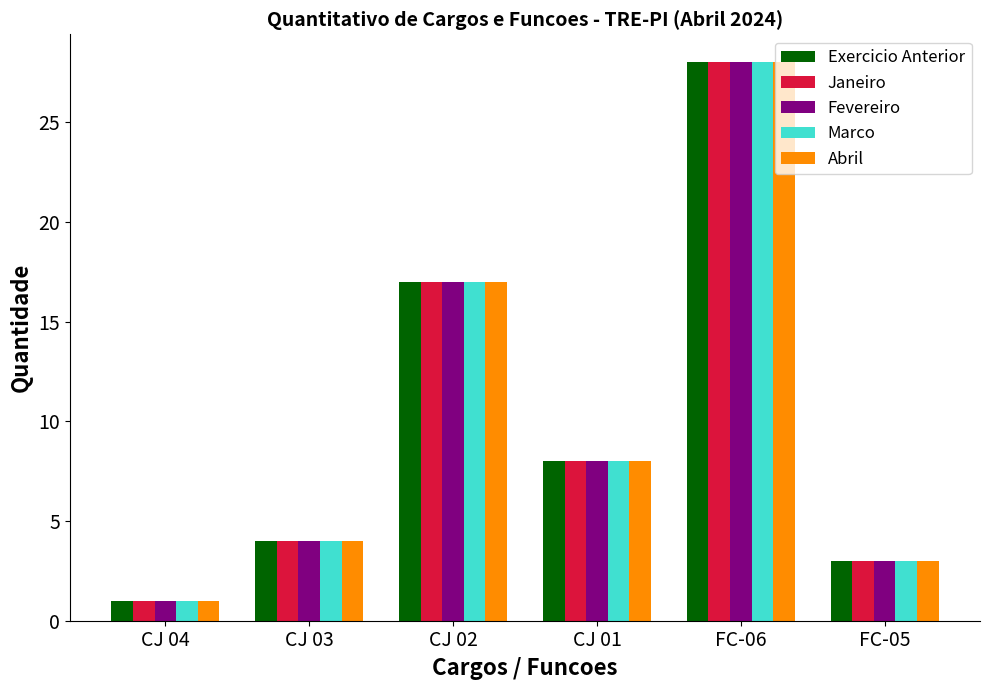

The value of Janeiro at CJ 01 is 5. True or false?

False